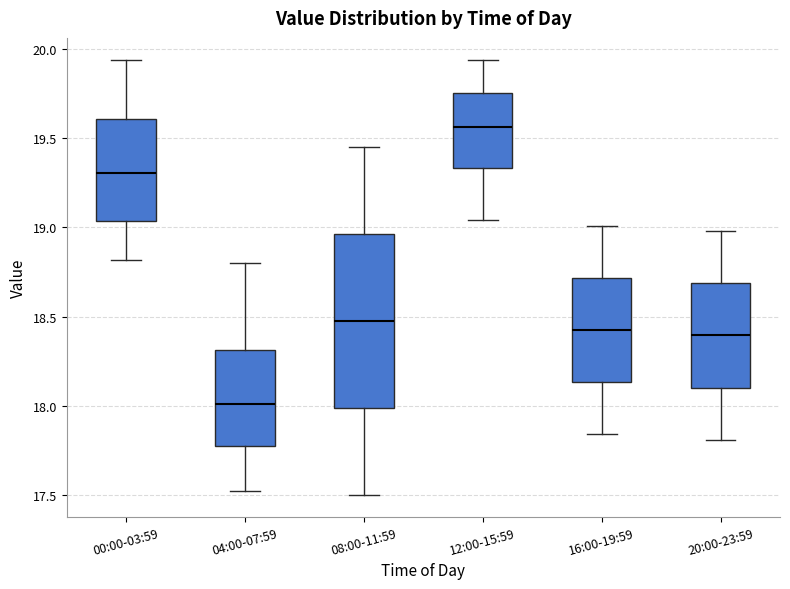

Reading left to right, transcribe this box plot: for each box, give where its median line is, the range the box spans, and where its two whiskers end, as read against the y-axis. The values are not printed on the chart, so give them approximately, as read against the axis.

00:00-03:59: median 19.30, box 19.05 to 19.60, whiskers 18.80 to 19.95
04:00-07:59: median 18.00, box 17.75 to 18.30, whiskers 17.50 to 18.80
08:00-11:59: median 18.50, box 18.00 to 18.95, whiskers 17.50 to 19.45
12:00-15:59: median 19.55, box 19.35 to 19.75, whiskers 19.05 to 19.95
16:00-19:59: median 18.45, box 18.15 to 18.70, whiskers 17.85 to 19.00
20:00-23:59: median 18.40, box 18.10 to 18.70, whiskers 17.80 to 19.00